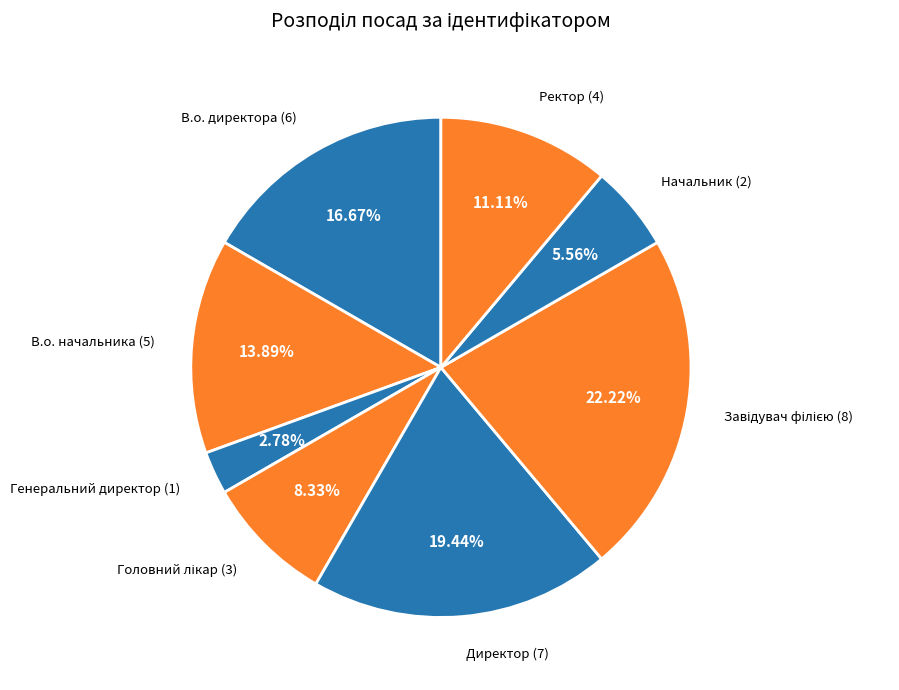

To the nearest percent, what percentage of the pie is Генеральний директор?

3%